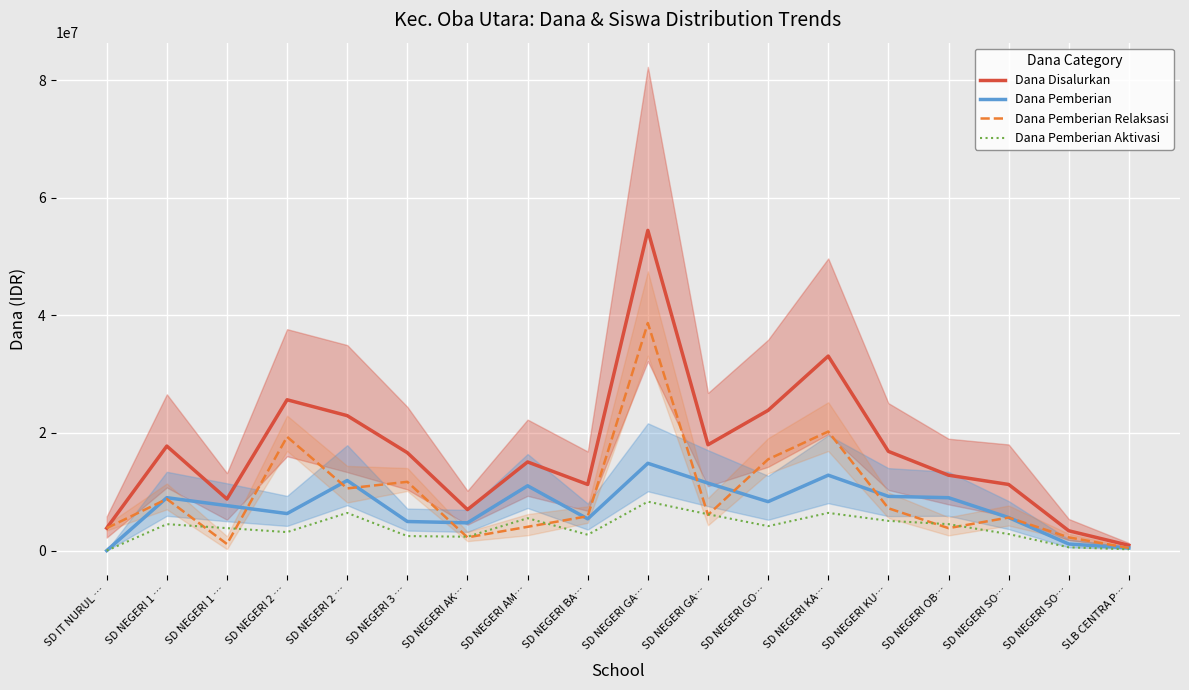

How many times do Dana Pemberian and Dana Pemberian Relaksasi cross each other?

9